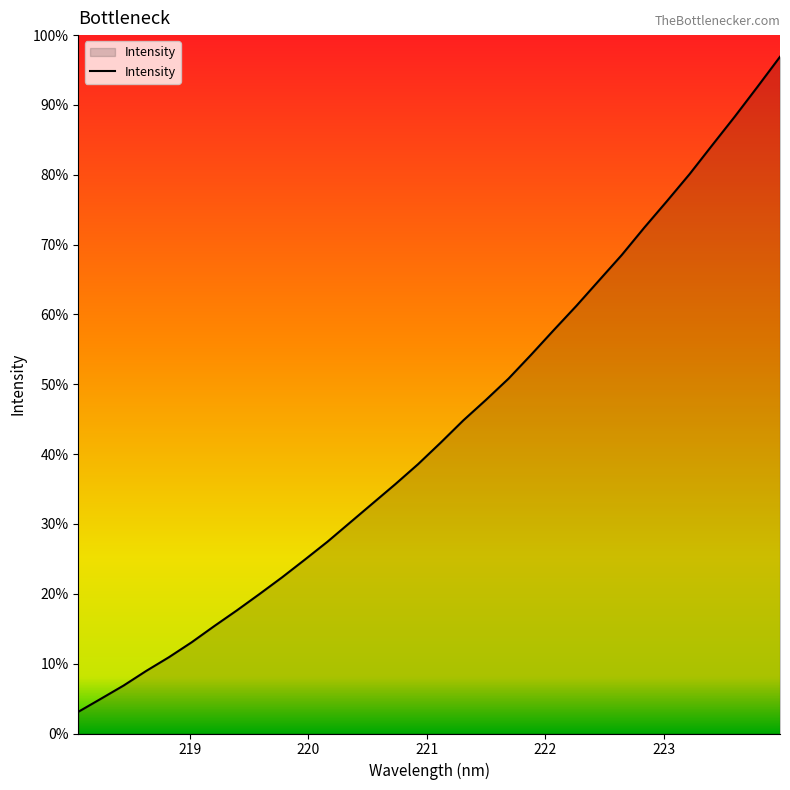

Where does the data first go above 2161?

221.1174